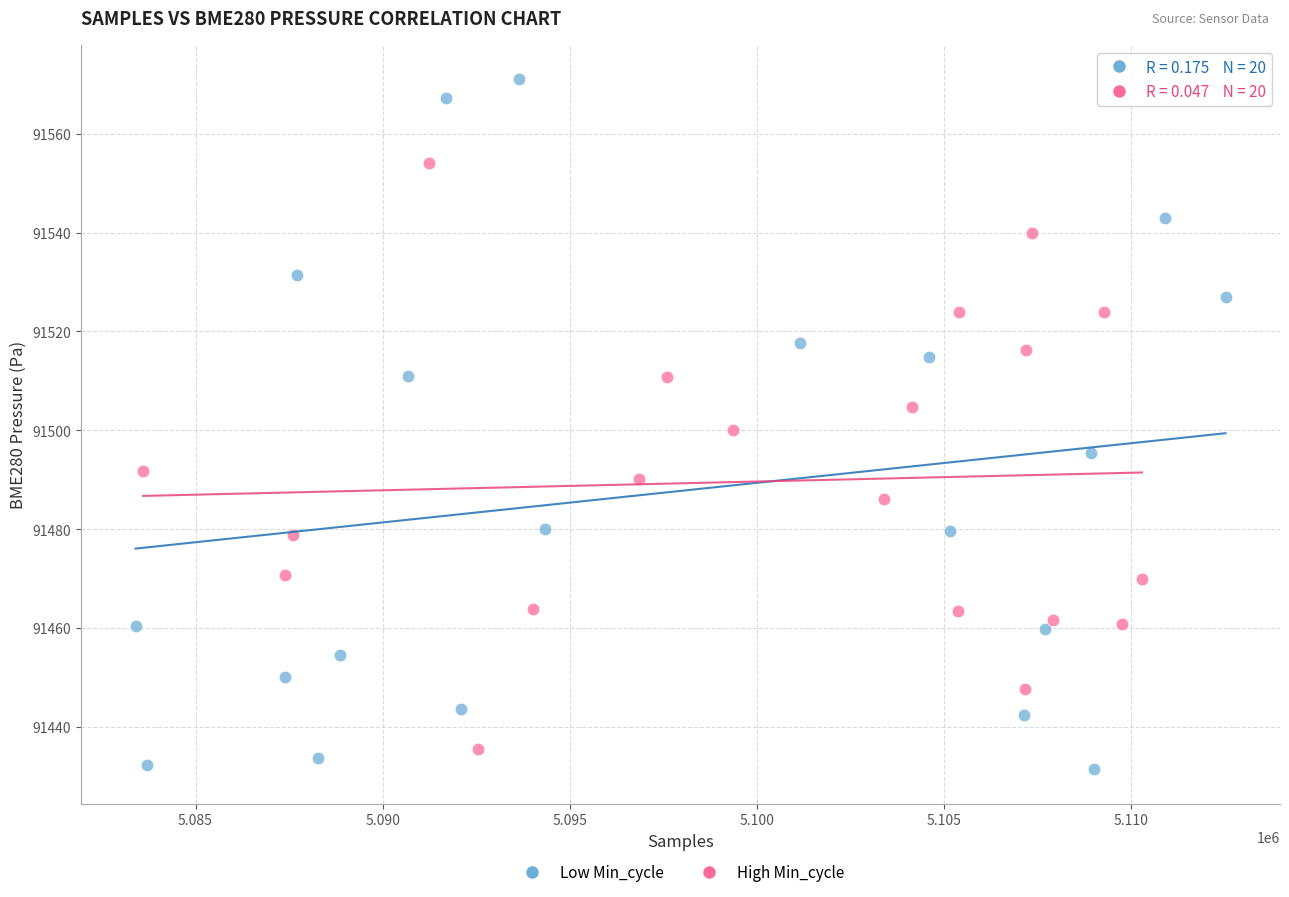

Which series has the widest spread of Y values?

Low Min_cycle